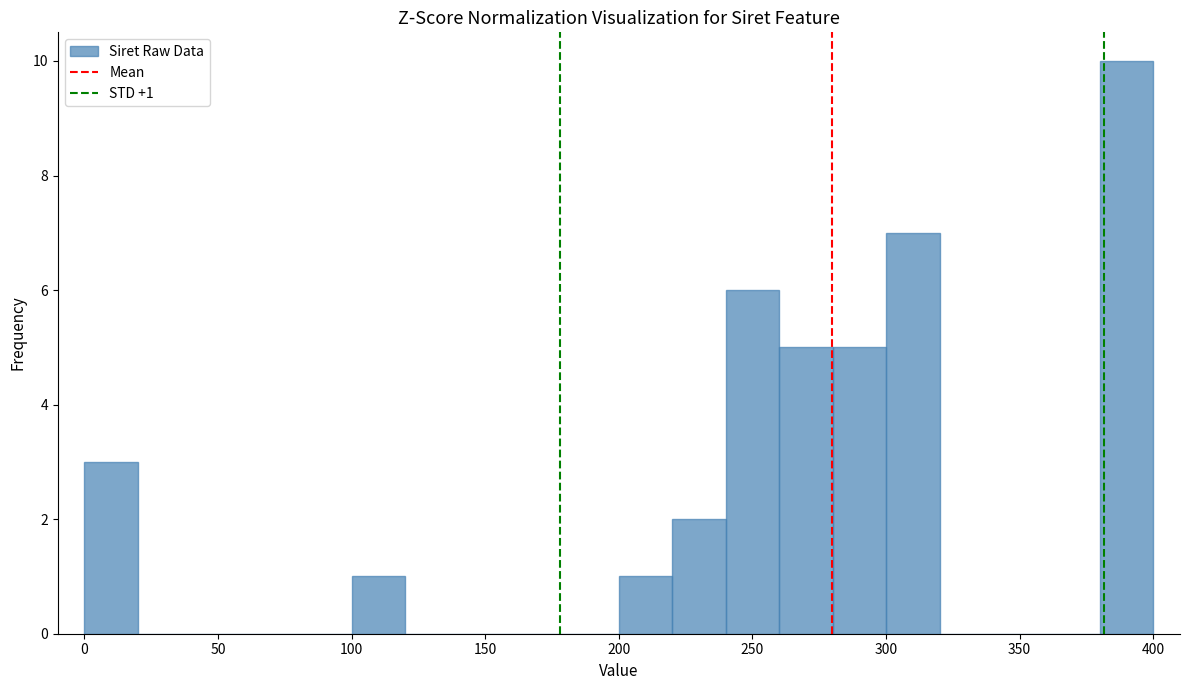

Which range on the x-axis has the tallest bar?

380 to 400